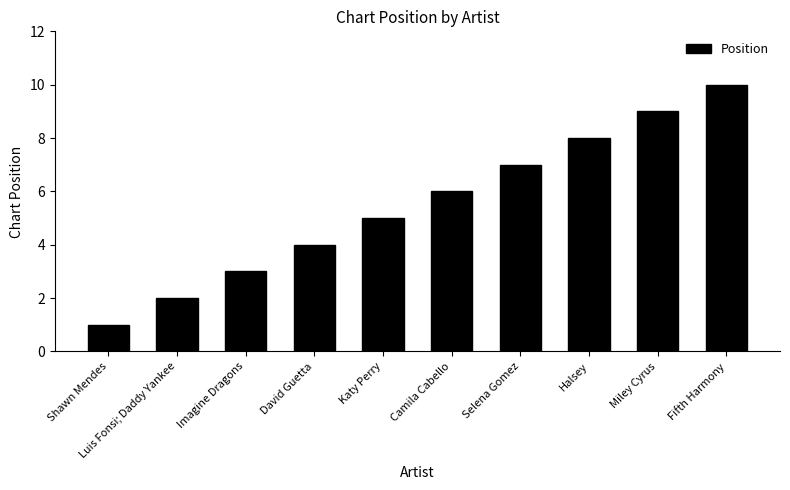

What is the maximum value shown in the chart?

10